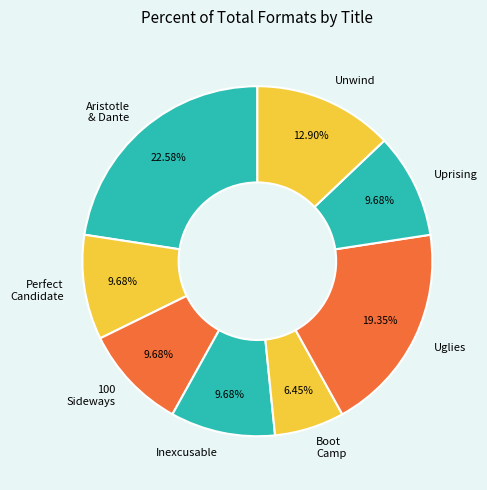

How many segments does this pie chart have?

8